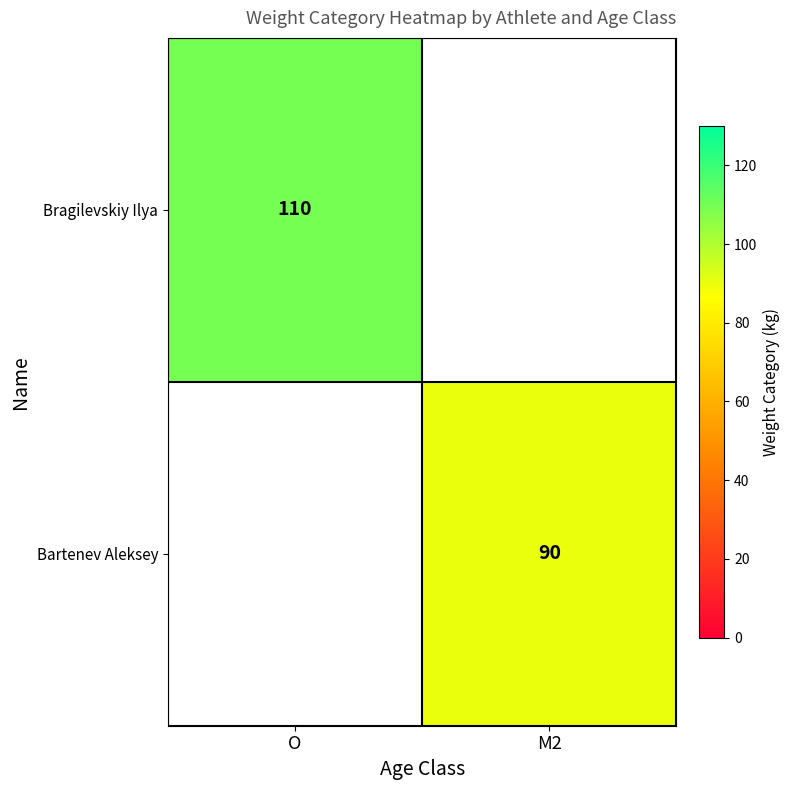

Is it true that Bartenev Aleksey equals 90 at M2?

True